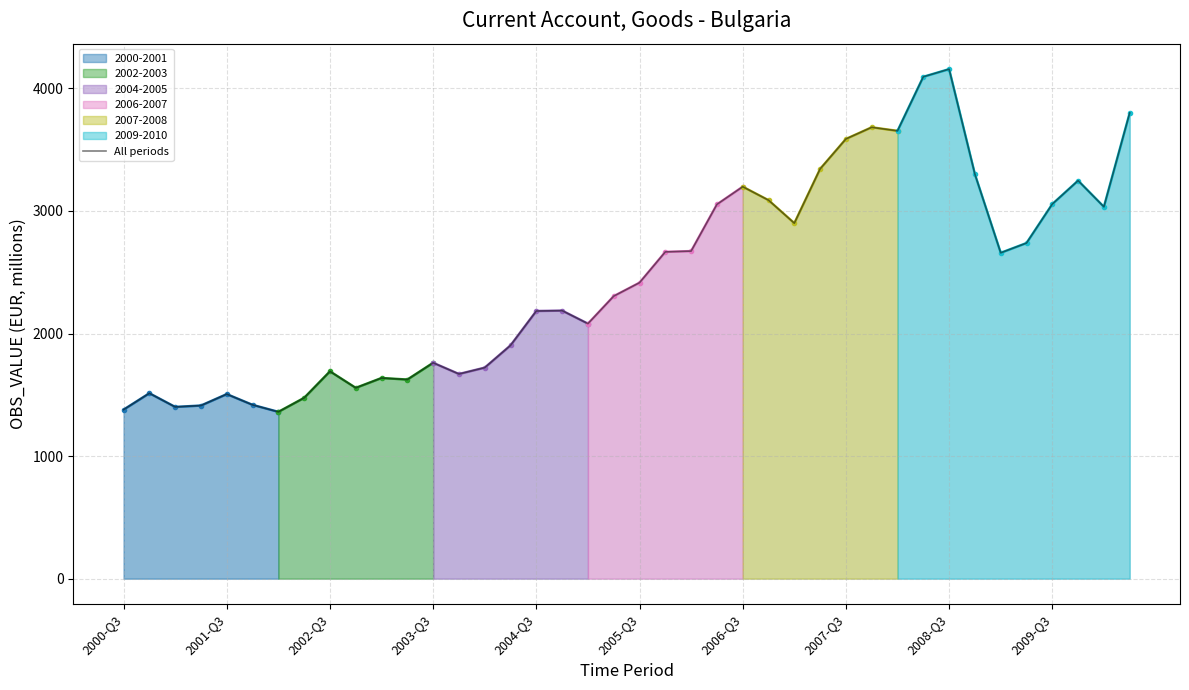

What is the maximum value for All periods?

4156.9